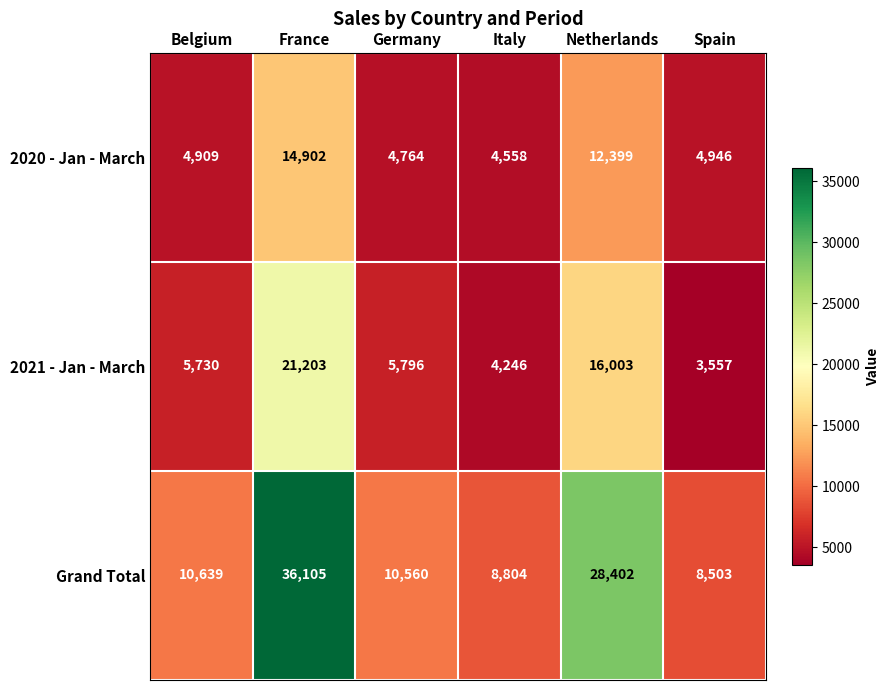

List the series in order of their overall mean, lowest first.

2020 - Jan - March, 2021 - Jan - March, Grand Total